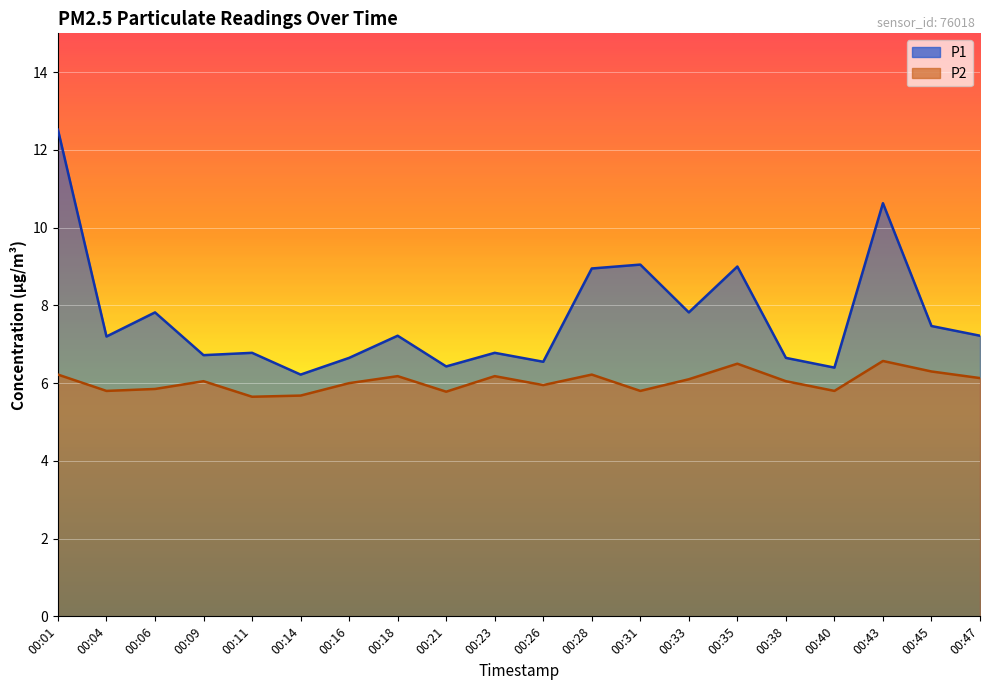

How many interior local peaks does the P1 series have?

7